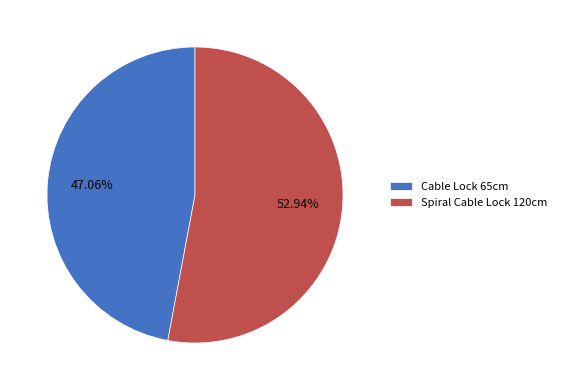

Do Cable Lock 65cm and Spiral Cable Lock 120cm together represent more than half of the pie?

Yes